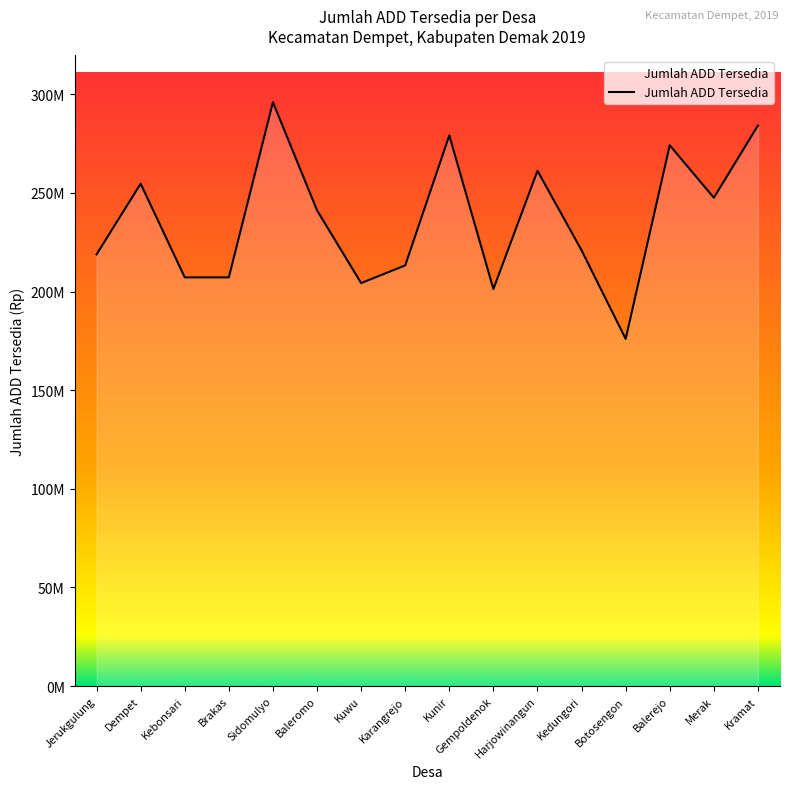

Is this an area chart (filled region under the line)?

Yes